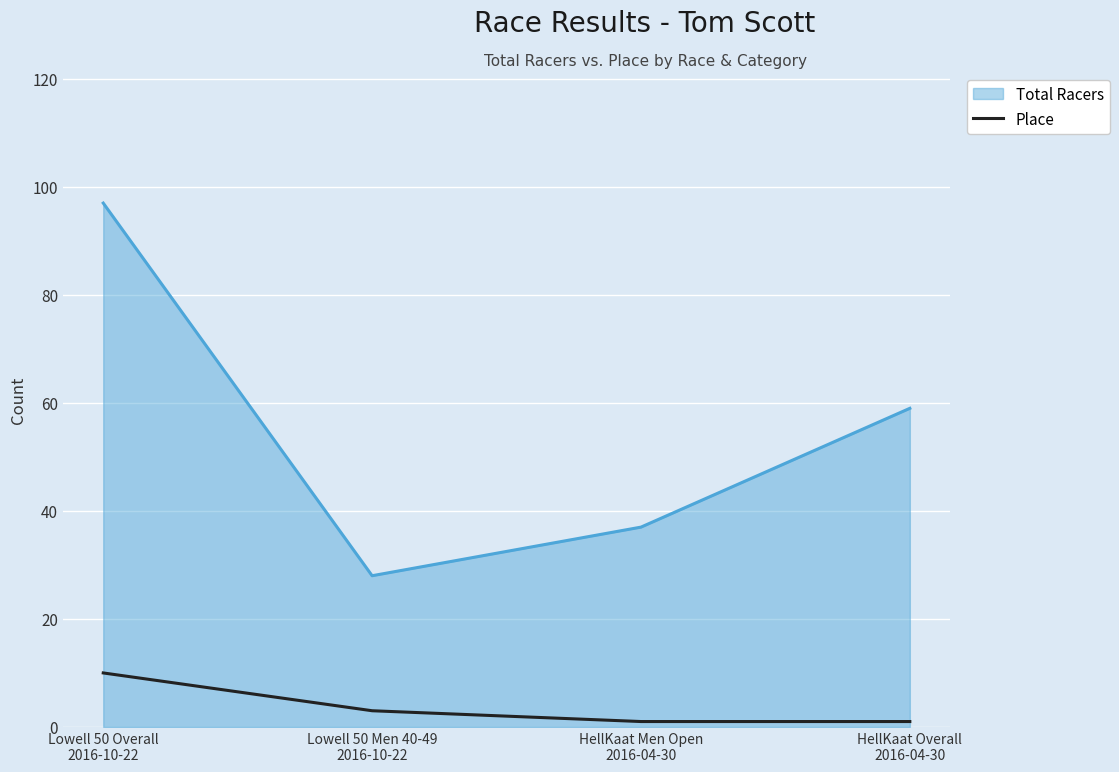

Which category has the highest value across all series?

Lowell 50 Overall
2016-10-22